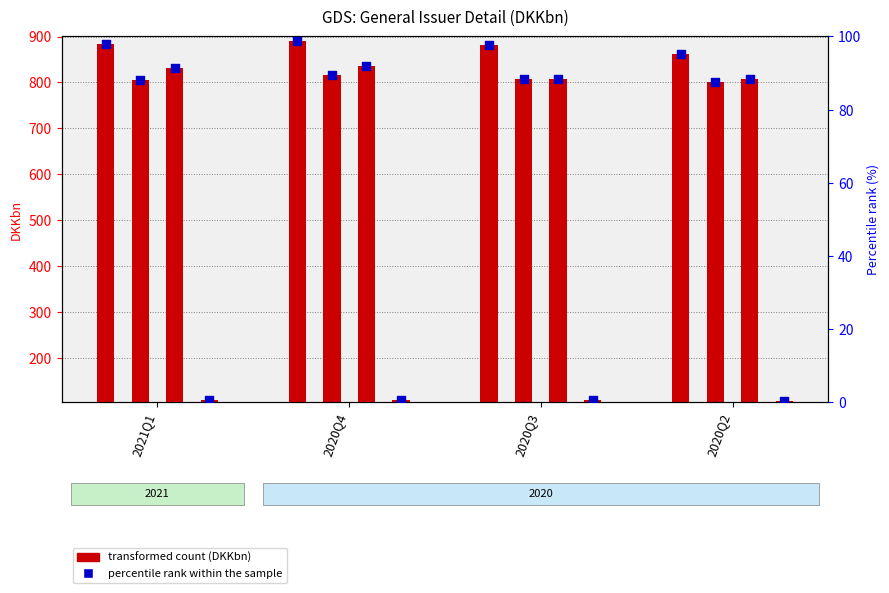

Is the value of percentile rank within the sample at 2020Q4 greater than the value of Total Balance Sheet Assets at 2020Q4?

No